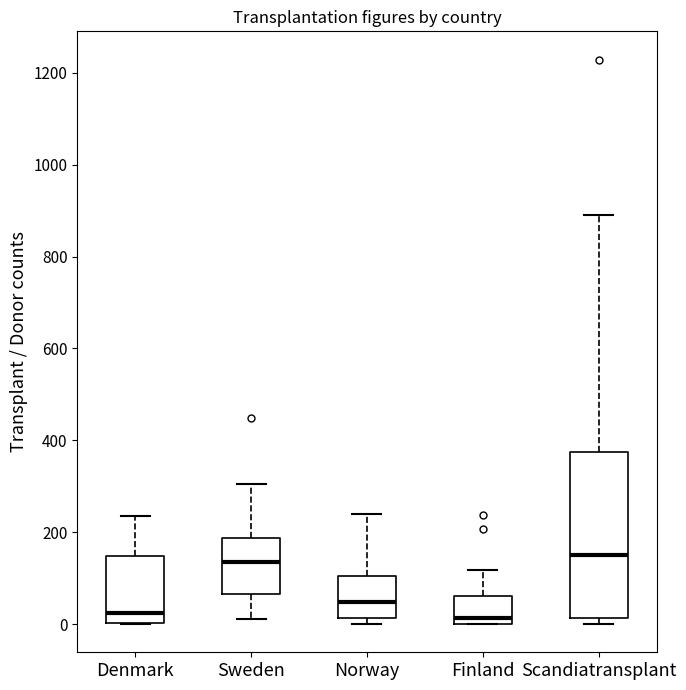

Reading left to right, read every box against the y-axis: the position of its median line, the range the box covers, and the ends of its whiskers. The values are not printed on the chart, so give them approximately, as read against the axis.

Denmark: median 20, box 0 to 140, whiskers 0 to 240
Sweden: median 140, box 60 to 180, whiskers 20 to 300
Norway: median 40, box 20 to 100, whiskers 0 to 240
Finland: median 20, box 0 to 60, whiskers 0 to 120
Scandiatransplant: median 160, box 20 to 380, whiskers 0 to 900